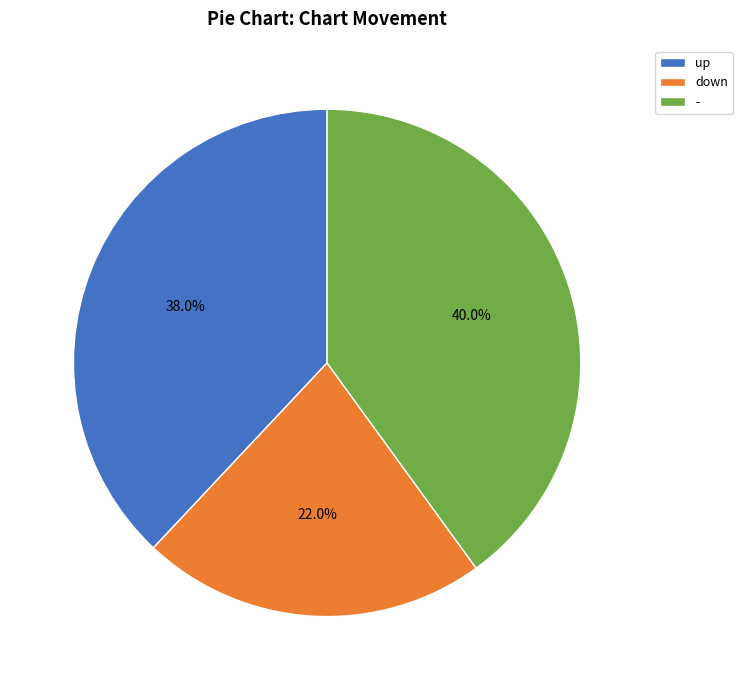

True or false: down accounts for 22% of the total.

True